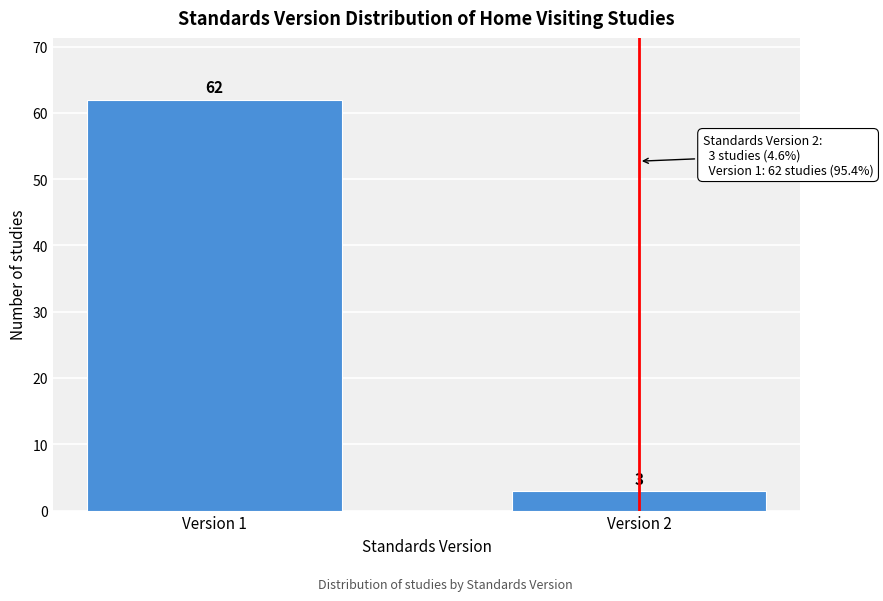

Reading left to right, transcribe all the data shown in this chart.

62	3